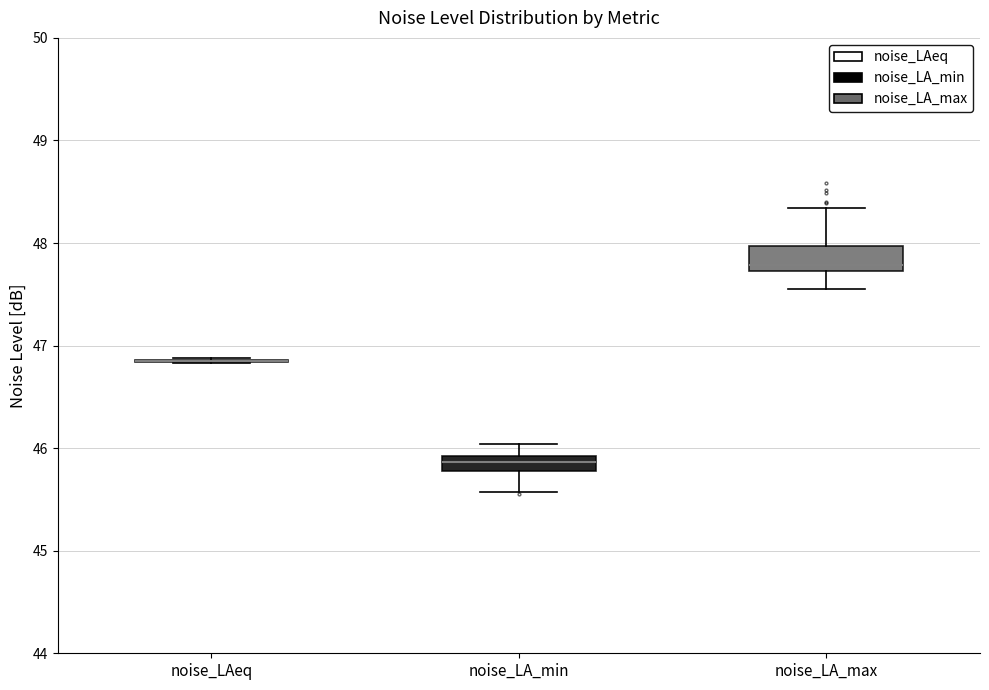

Where is the upper edge of the box for noise_LA_min on the y-axis? The values are not printed on the chart, so give them approximately, as read against the axis.

45.9